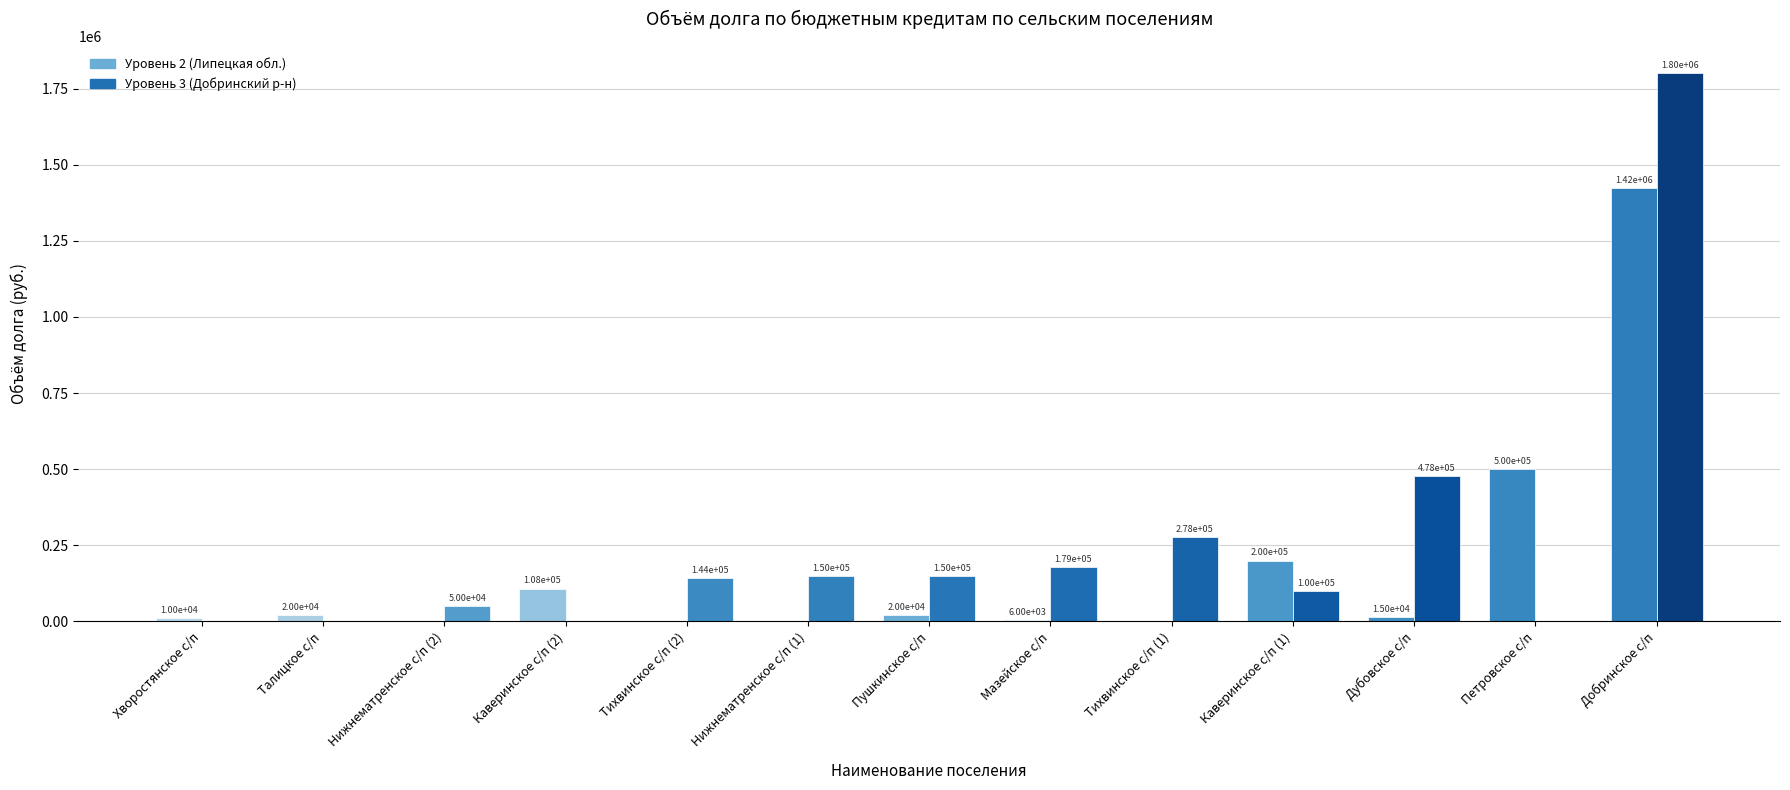

What is the sum of all Уровень 2 (Липецкая обл.) values?

2302336.1